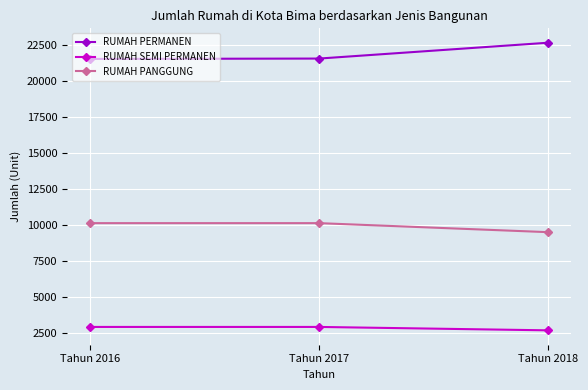

What is the total value across all series at Tahun 2017?

34591